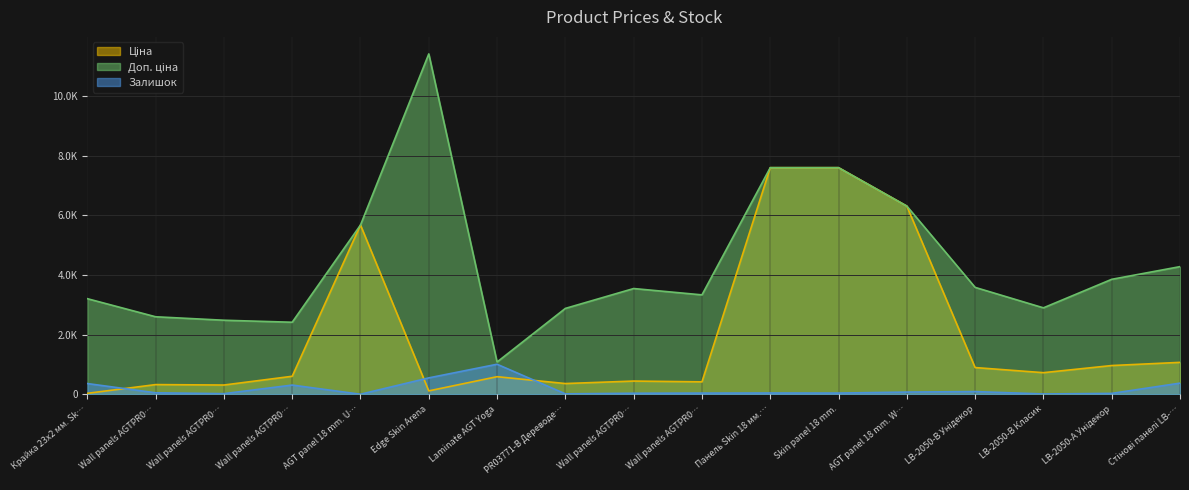

At which label does Ціна first exceed 603?

Wall panels AGTPR0…